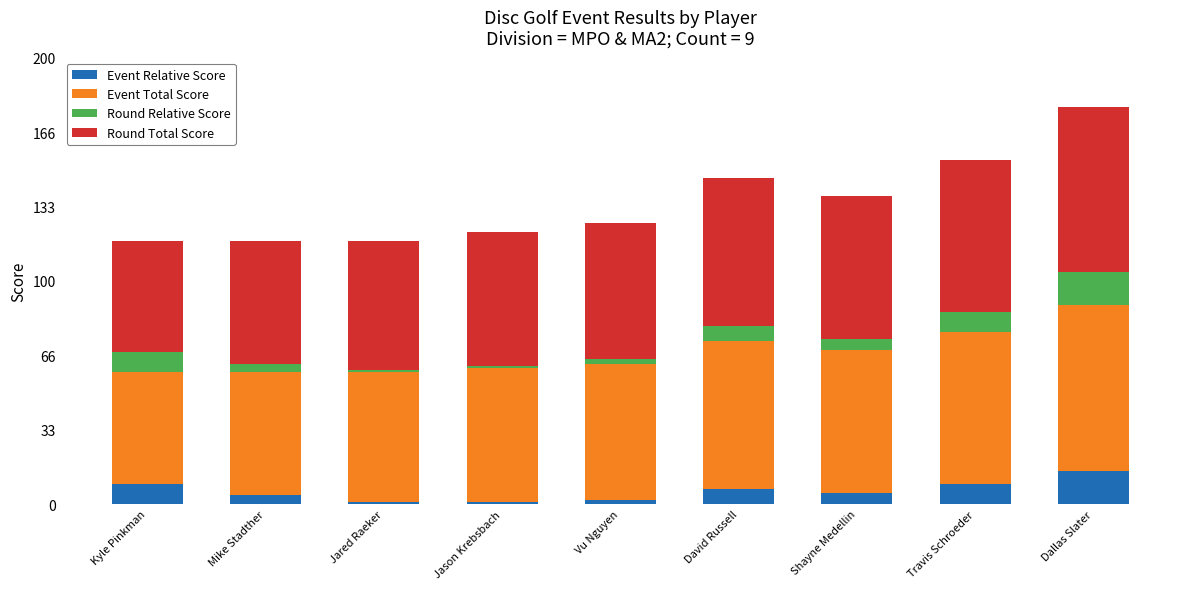

What is the maximum value for Event Relative Score?

15